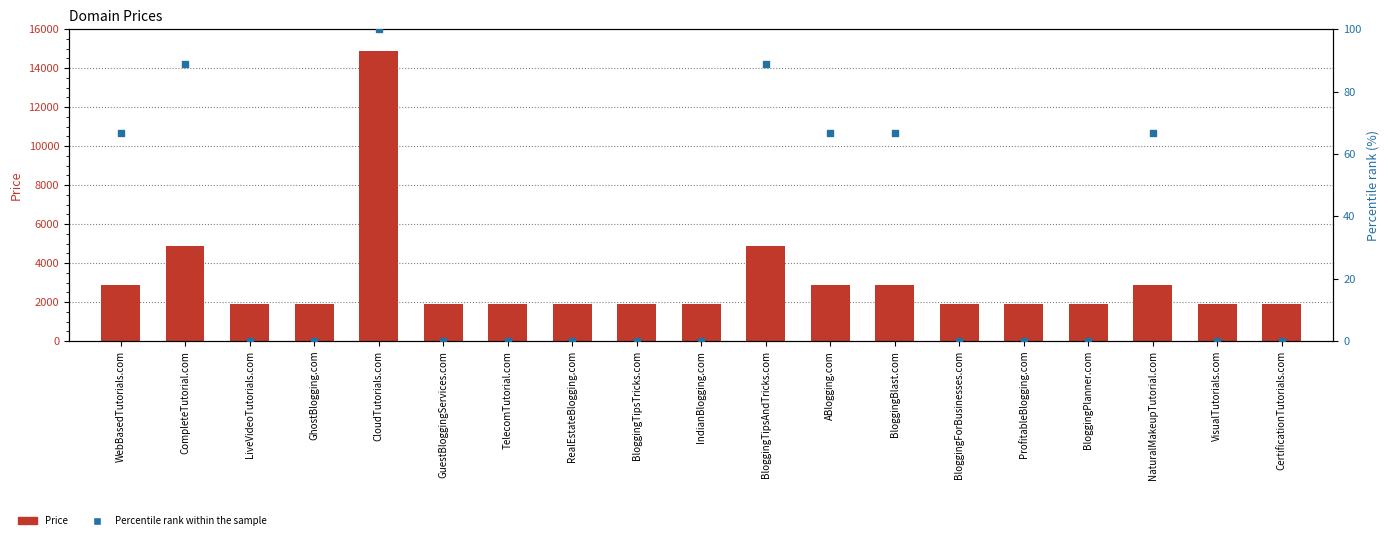

At which category is the sum across all series the highest?

CloudTutorials.com